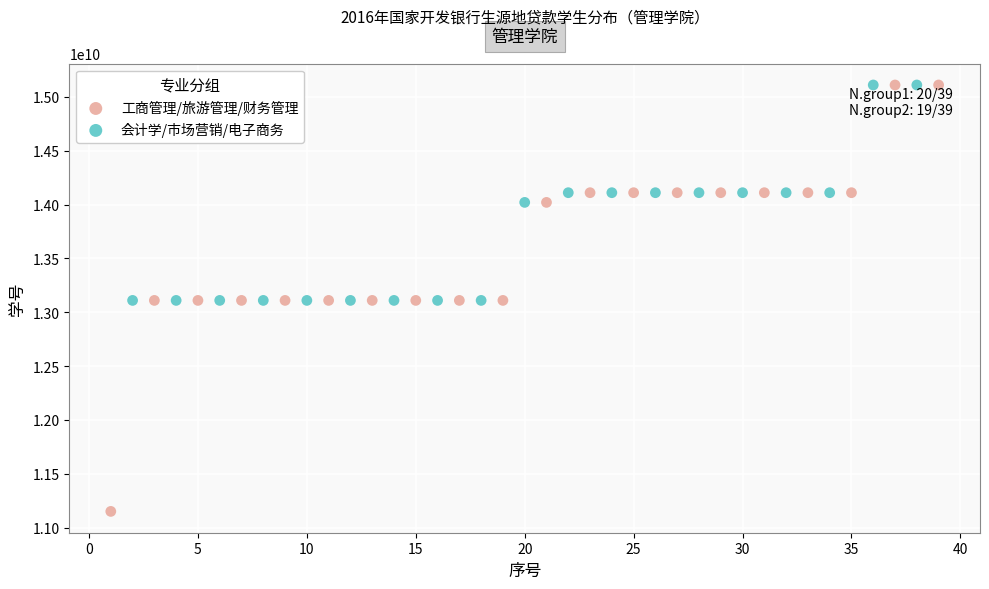

Which series has the widest spread of Y values?

工商管理/旅游管理/财务管理